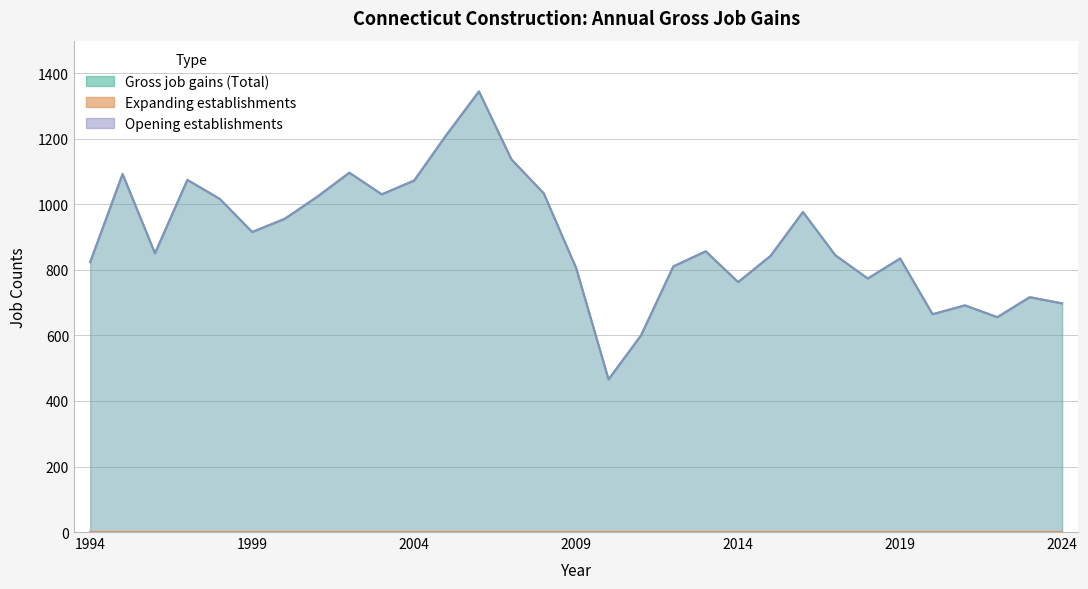

Where does the Opening establishments series first go above 851?

1995